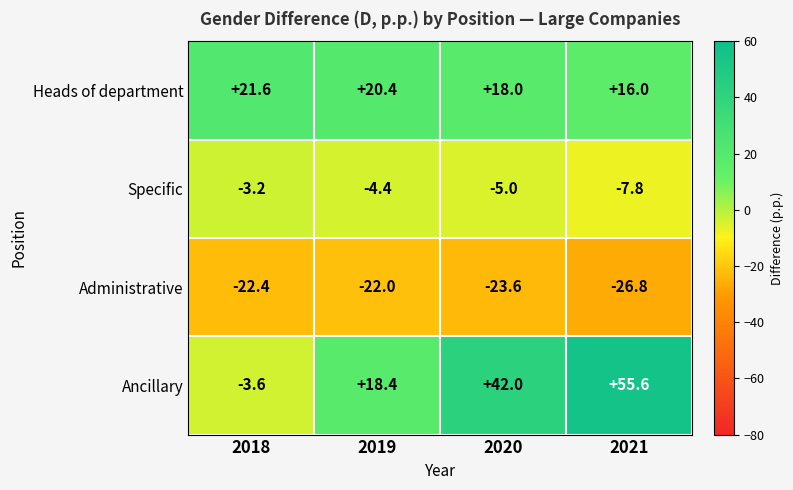

Which series has the widest spread of values?

Ancillary